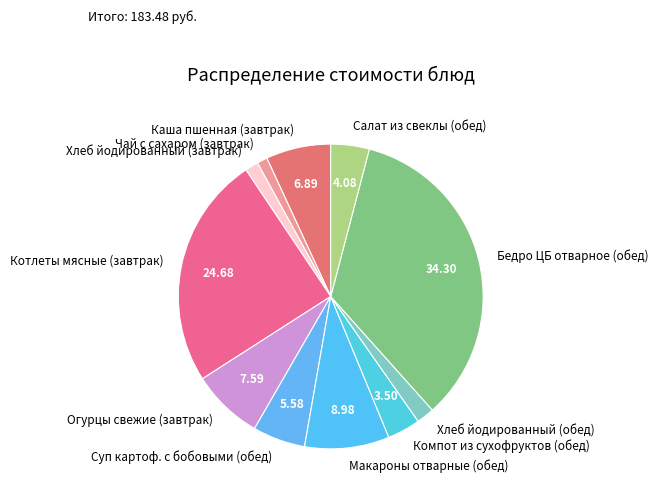

What is the largest slice in the pie chart?

Бедро ЦБ отварное (обед)